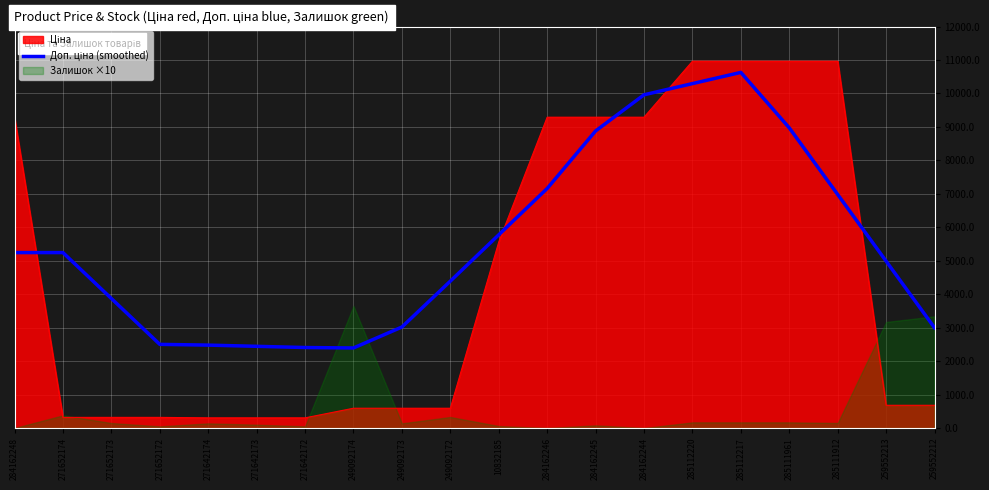

What is the change in value from 284162244 to 285111961?

-987.7